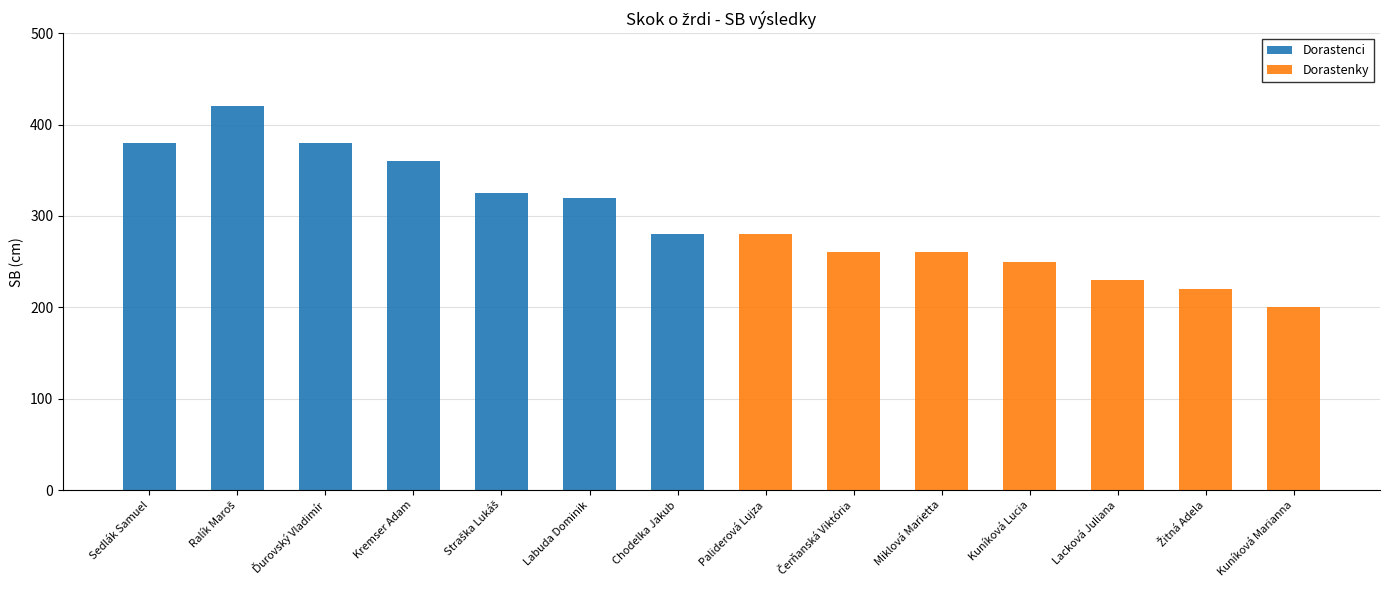

What are all the series names shown in the legend?

Dorastenci, Dorastenky